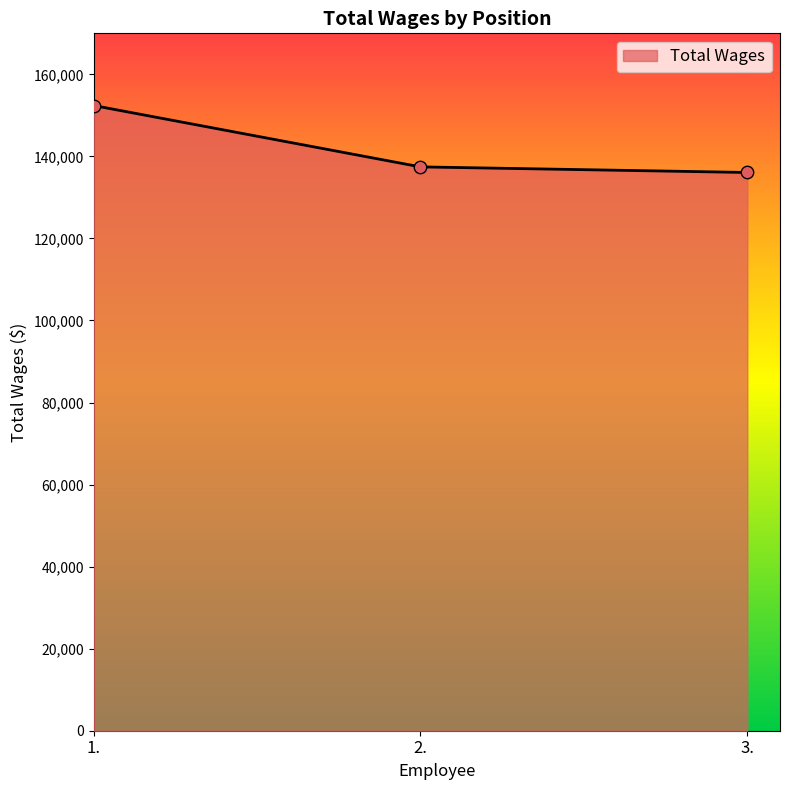

Approximately how many times larger is the value at 2. compared to 3.?

1.0